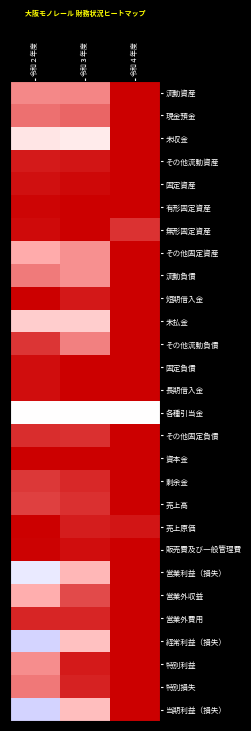

How many series are shown in this chart?

28